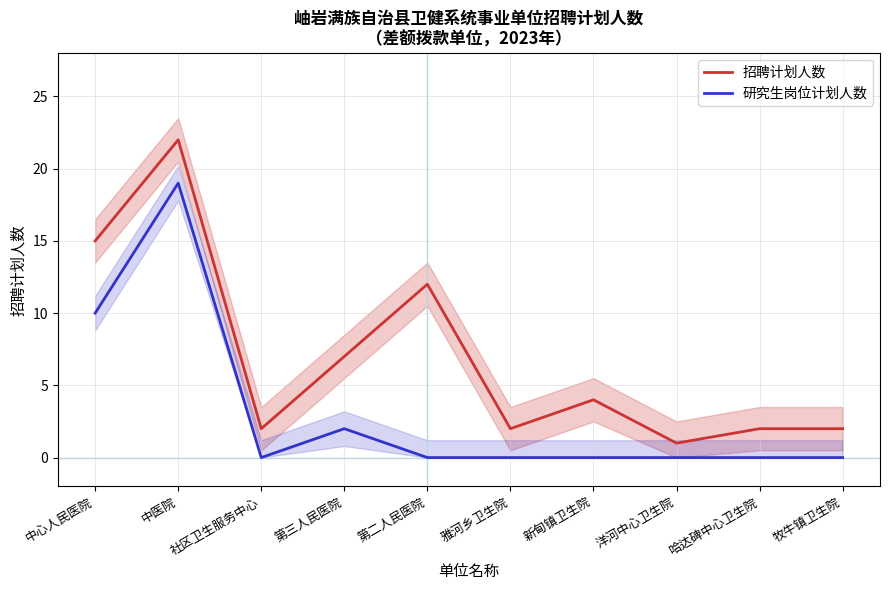

How many distinct data groups are displayed?

2